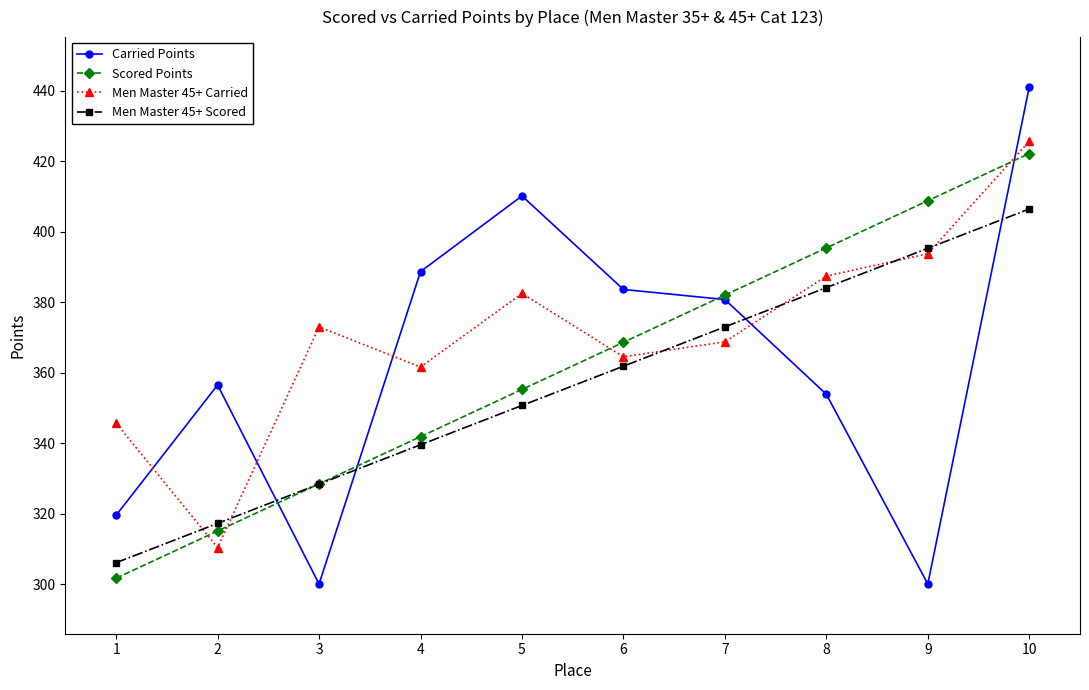

What is the minimum value shown in the chart?

300.0